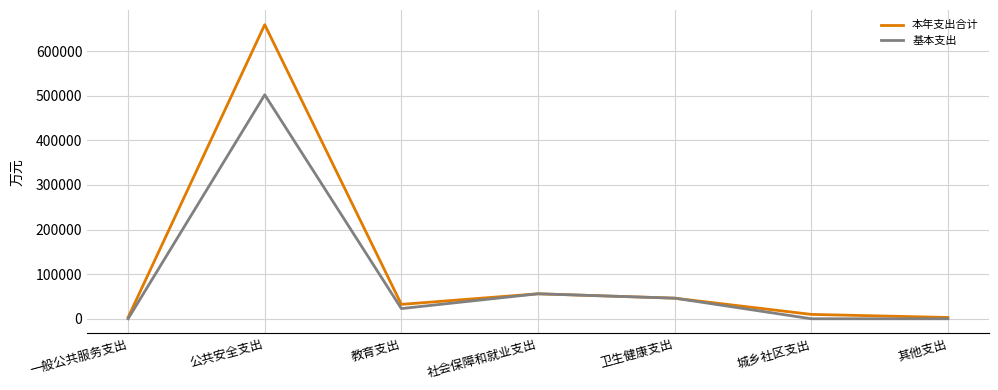

Is it true that 基本支出 equals 0.0 at 城乡社区支出?

True